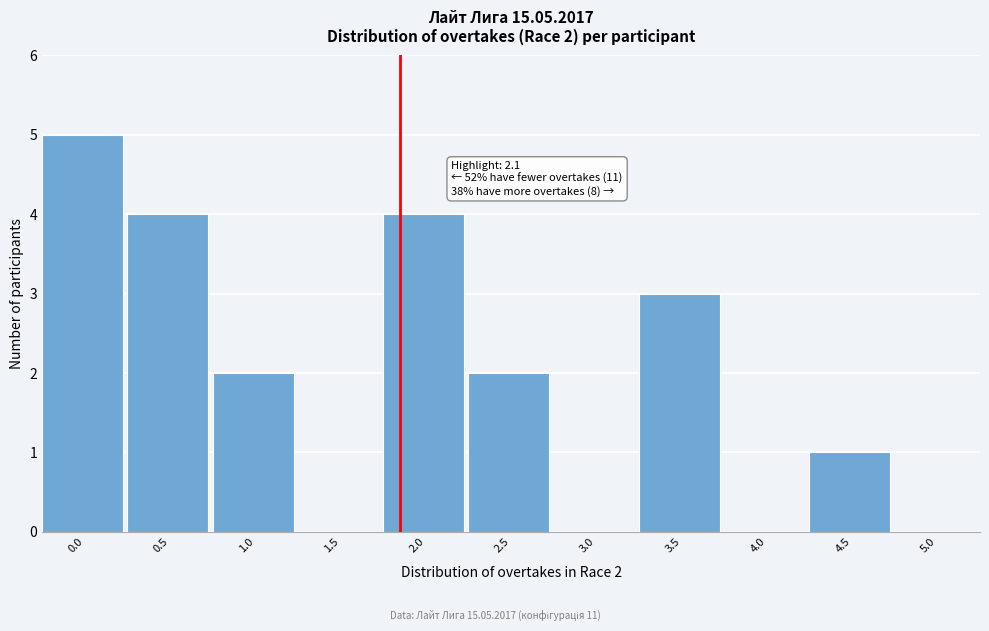

Reading right to left, what are all the values shown in this chart?

5.0=0	4.5=1	4.0=0	3.5=3	3.0=0	2.5=2	2.0=4	1.5=0	1.0=2	0.5=4	0.0=5